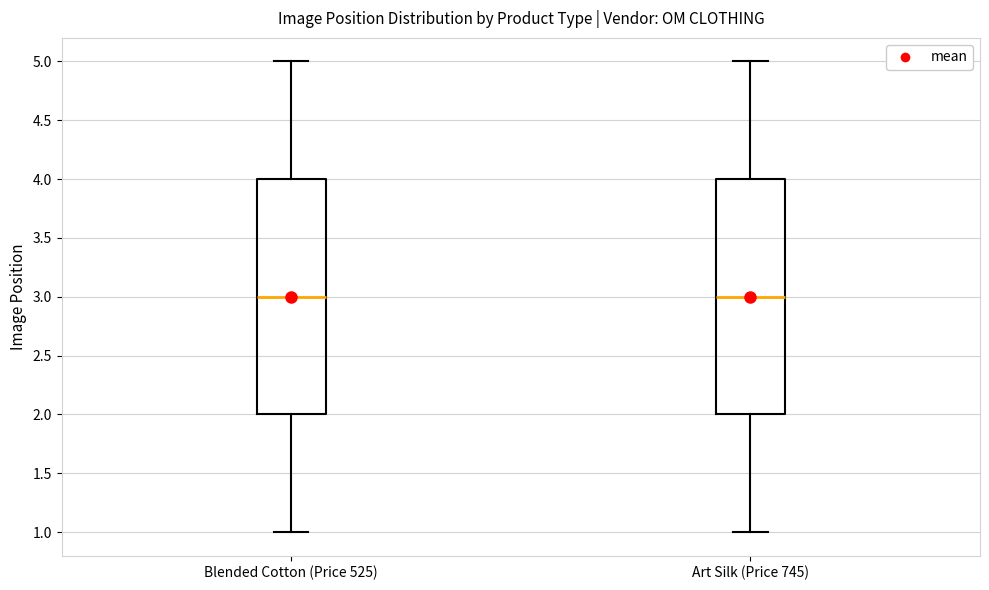

Reading left to right, read every box against the y-axis: the position of its median line, the range the box covers, and the ends of its whiskers. The values are not printed on the chart, so give them approximately, as read against the axis.

Blended Cotton (Price 525): median 3, box 2 to 4, whiskers 1 to 5
Art Silk (Price 745): median 3, box 2 to 4, whiskers 1 to 5